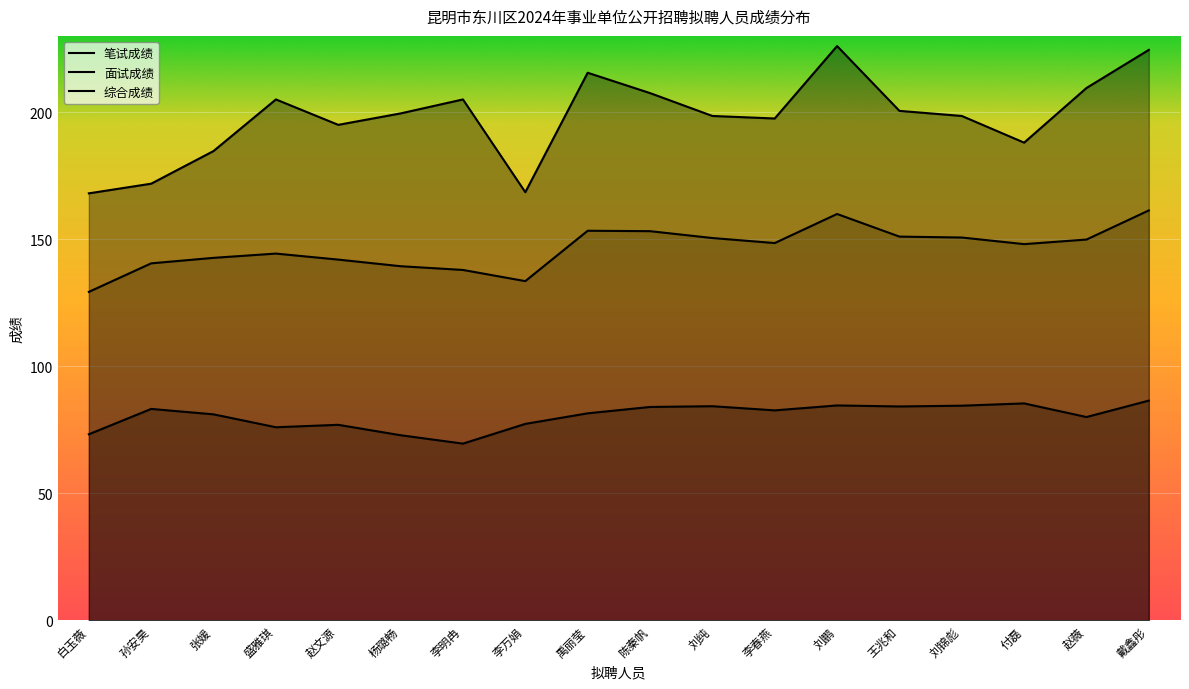

What are all the series names shown in the legend?

笔试成绩, 面试成绩, 综合成绩